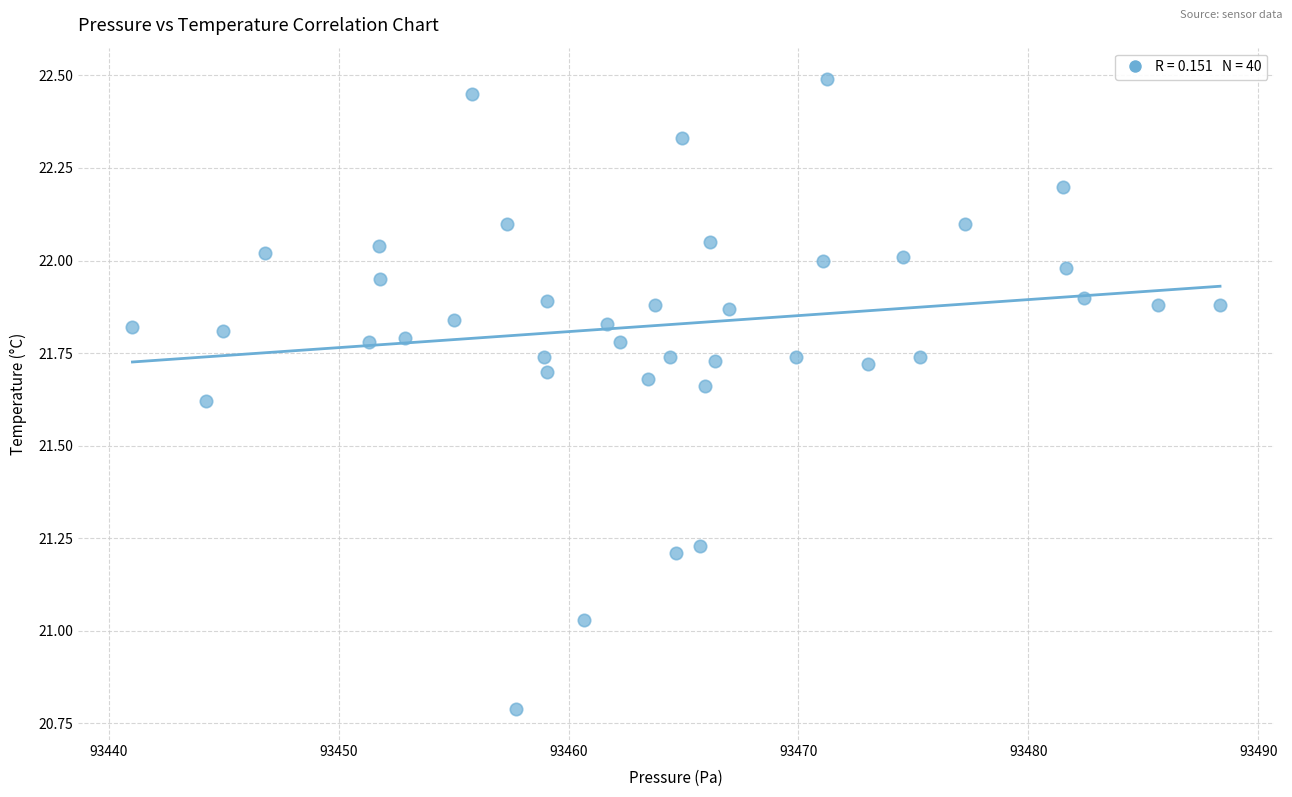

What is the range of X values (max minus min)?

47.3